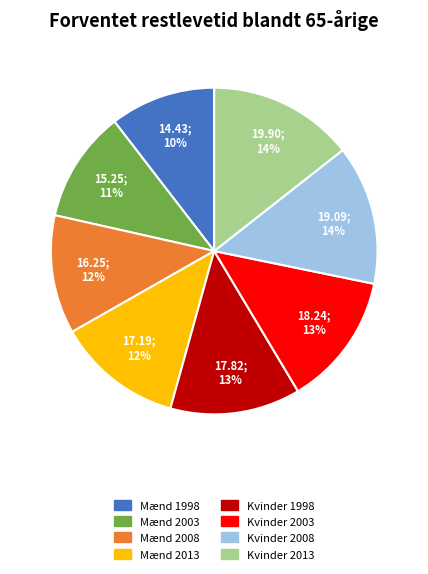

Which has a higher value, Mænd 2013 or Kvinder 2013?

Kvinder 2013